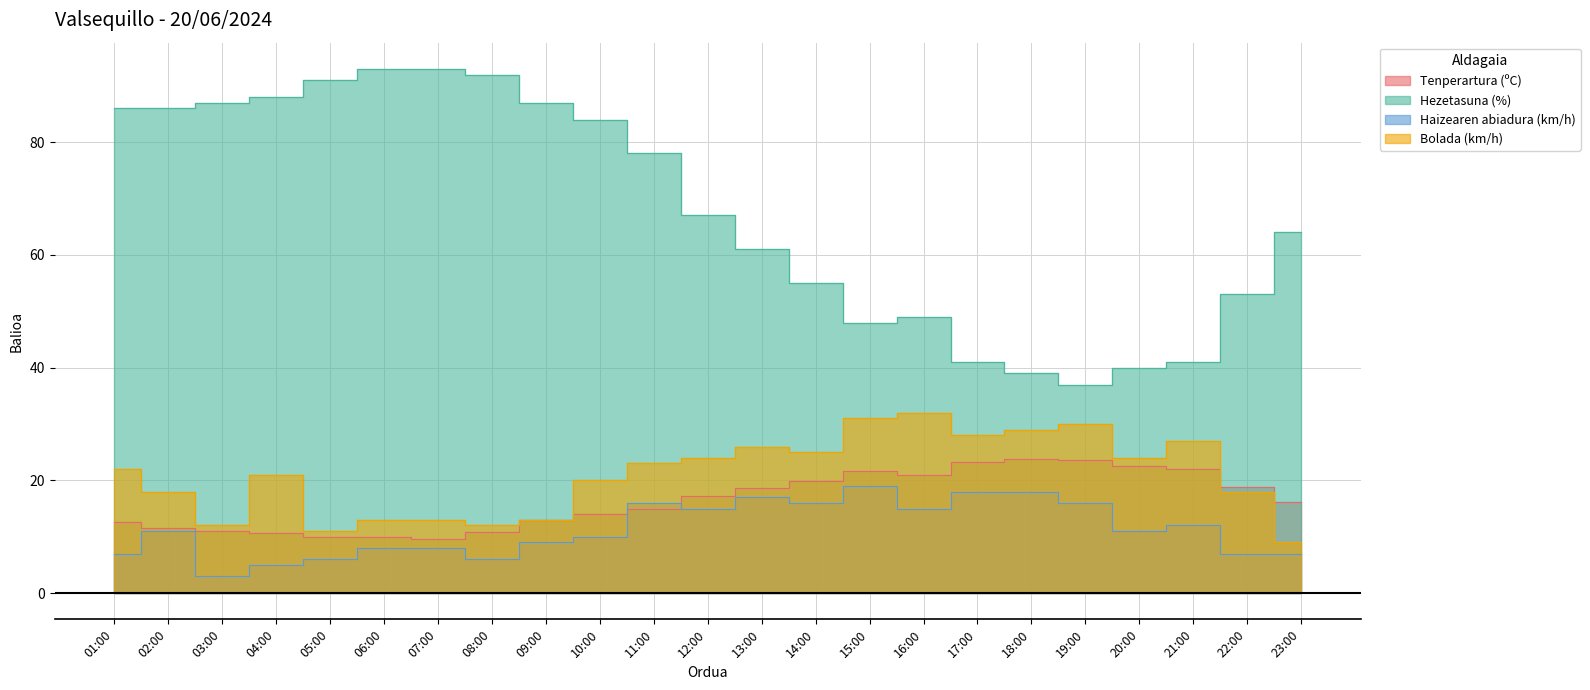

Where is the first local maximum for Hezetasuna (%)?

16:00